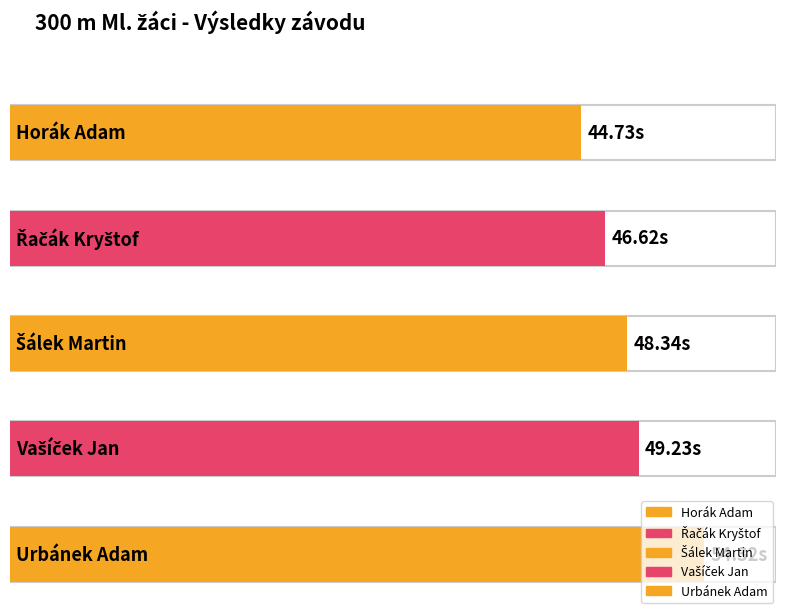

What is the greatest value displayed?

54.3